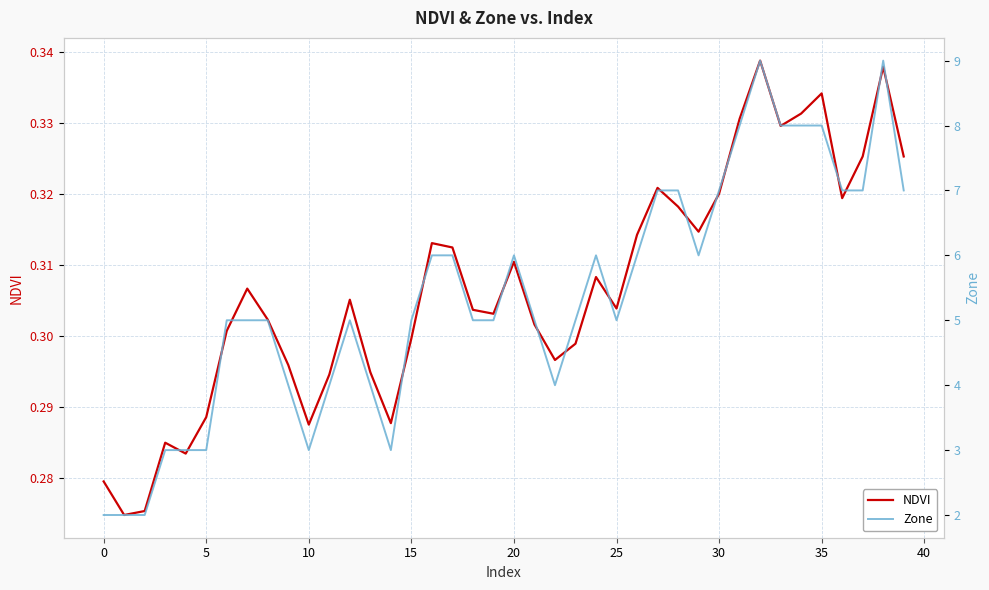

In NDVI, how many points are higher than both neighbors (excluding endpoints)?

10